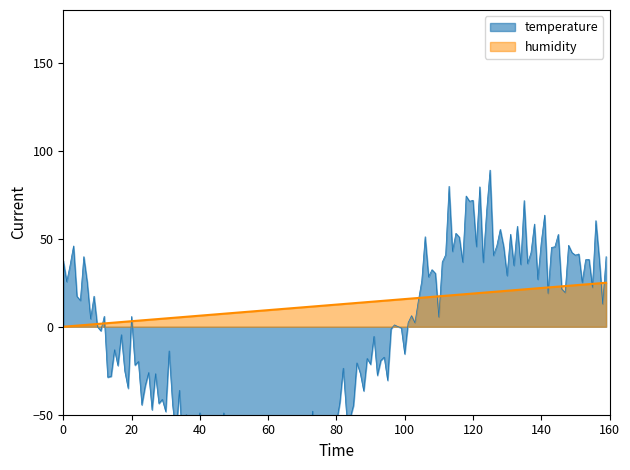

What is the maximum value for humidity?

25.0